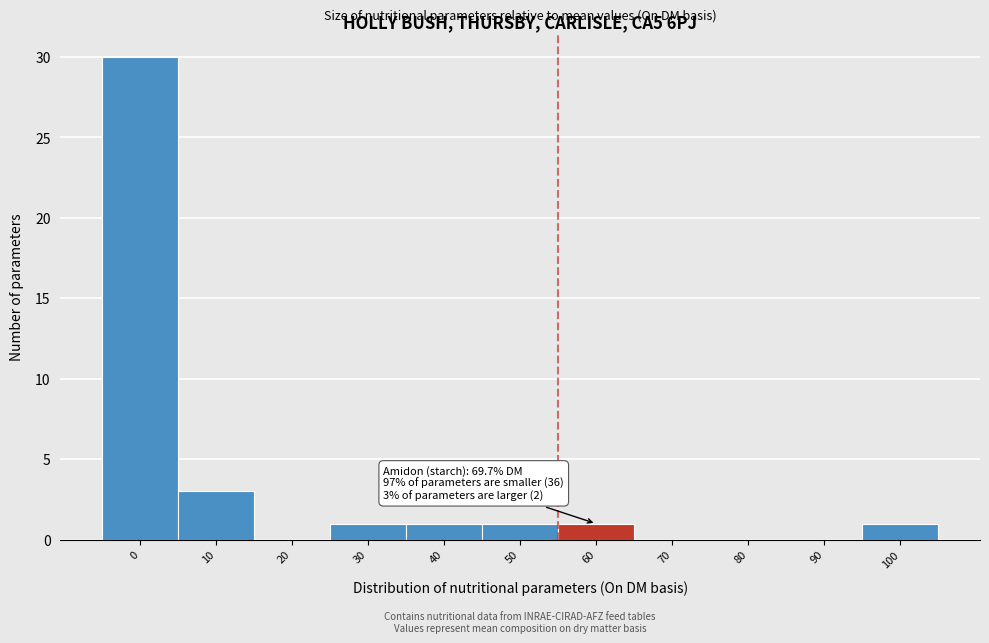

Reading left to right, what are all the values shown in this chart?

0=30	10=3	20=0	30=1	40=1	50=1	60=1	70=0	80=0	90=0	100=1